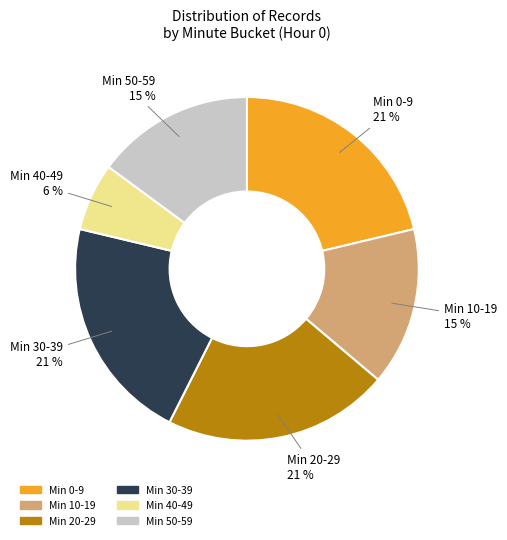

How many segments does this pie chart have?

6